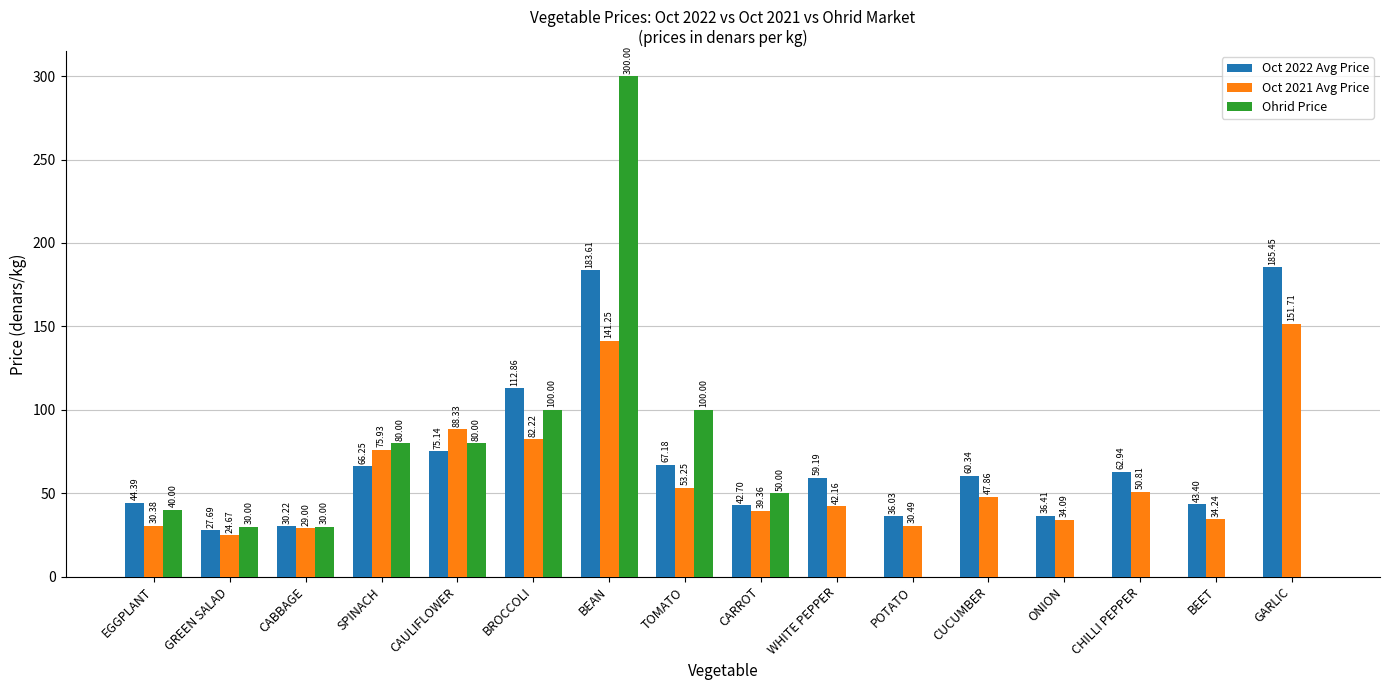

What is the average value of the Oct 2021 Avg Price series?

59.7